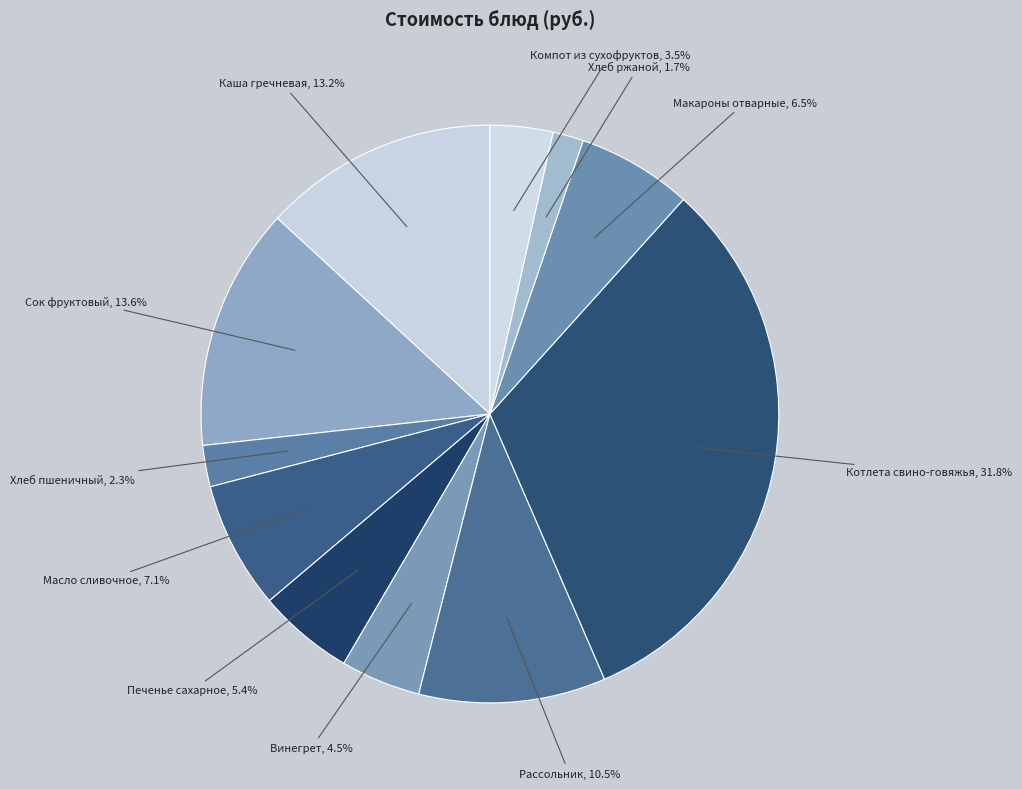

What is the ratio of the value at Винегрет to the value at Масло сливочное?

0.6